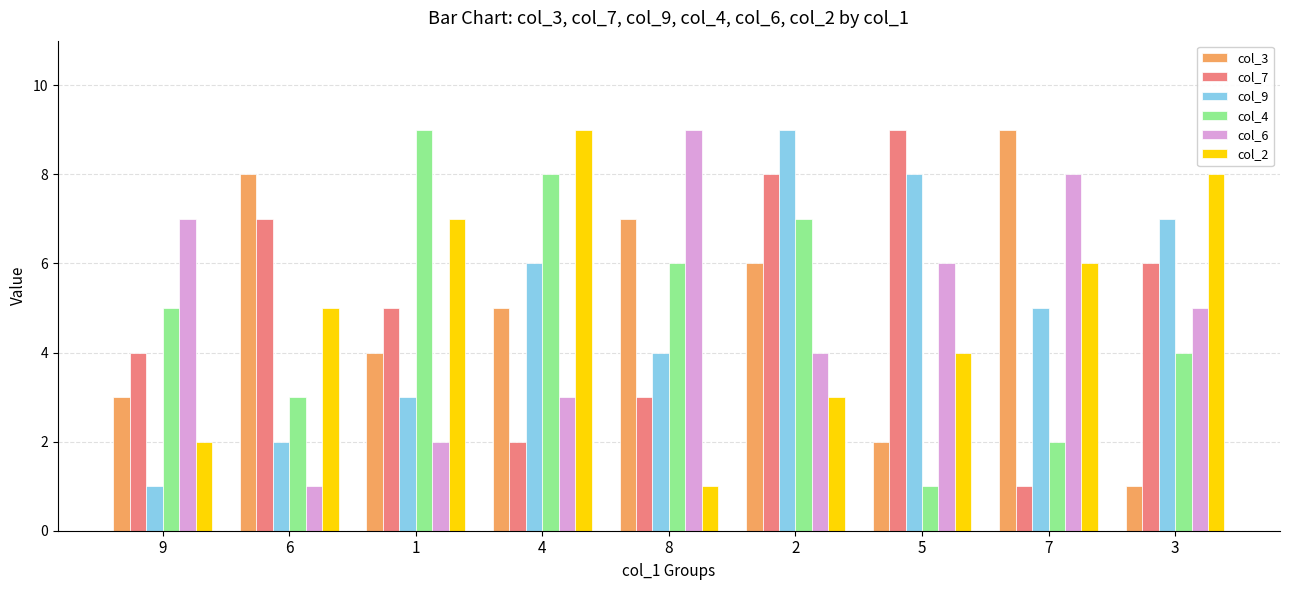

What is the sum of all col_4 values?

45